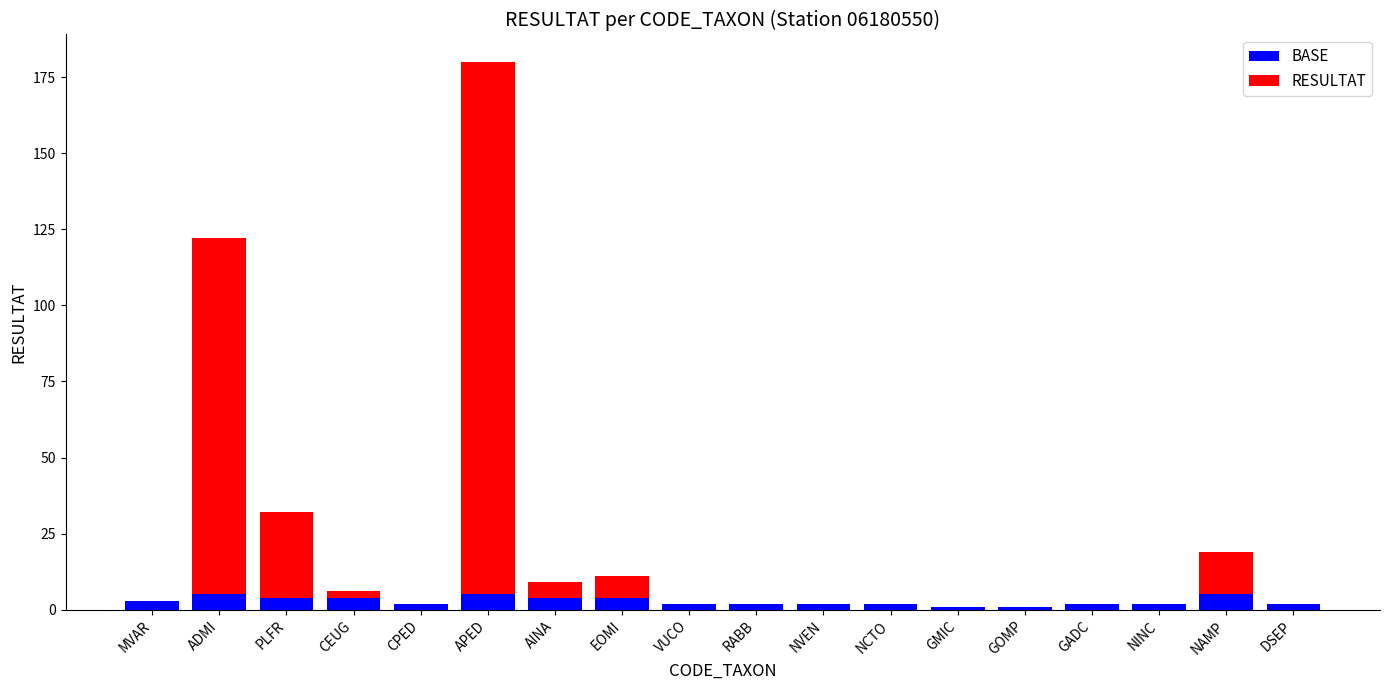

Does the chart contain stacked bars?

Yes